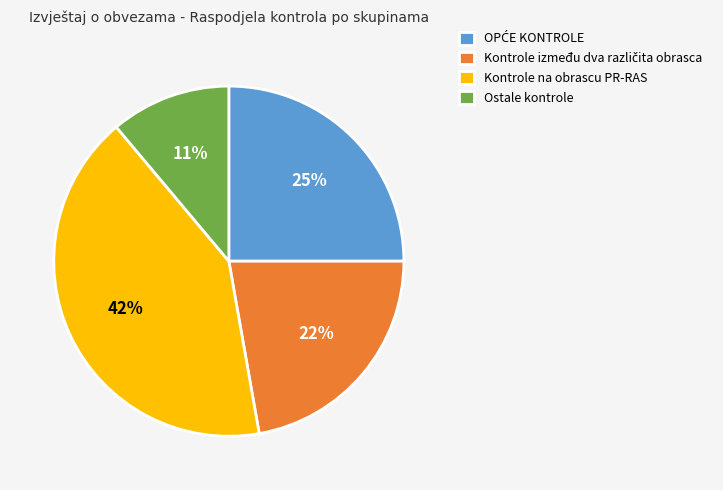

Does any single category account for the majority?

No